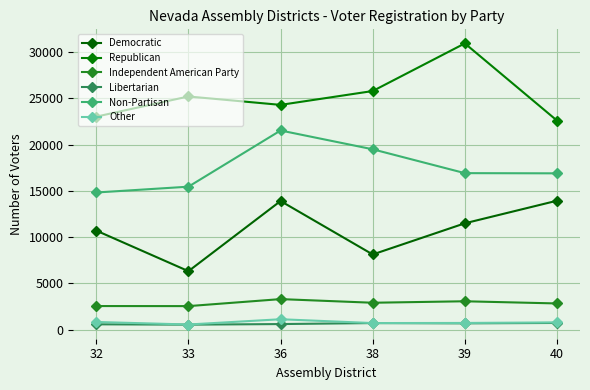

What is the difference between the Other values at 32 and 38?

117